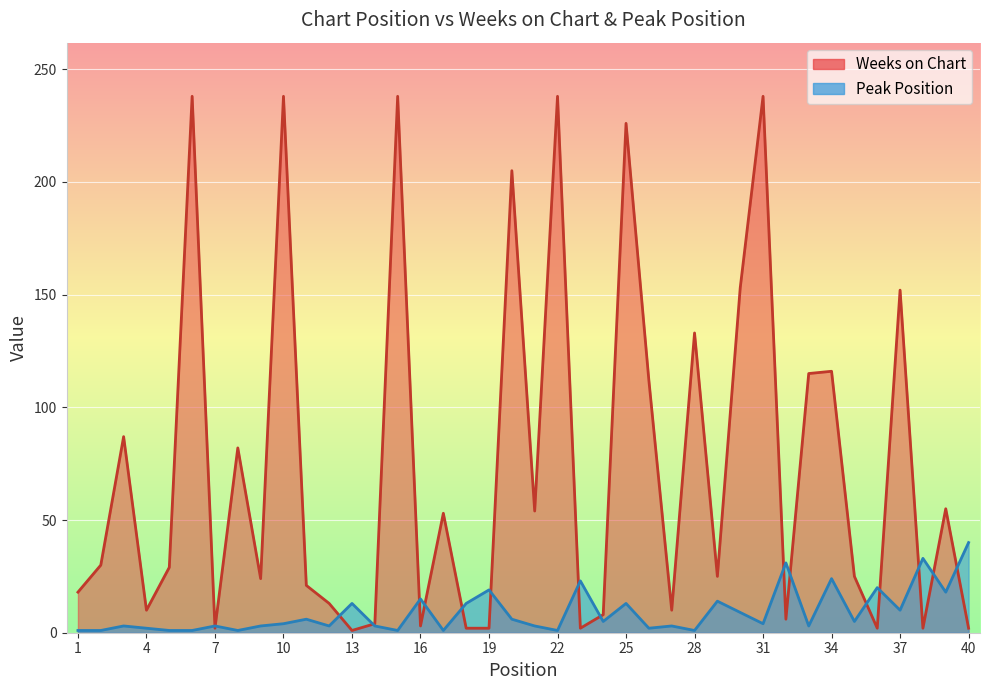

Between 11 and 33, which is larger?

33